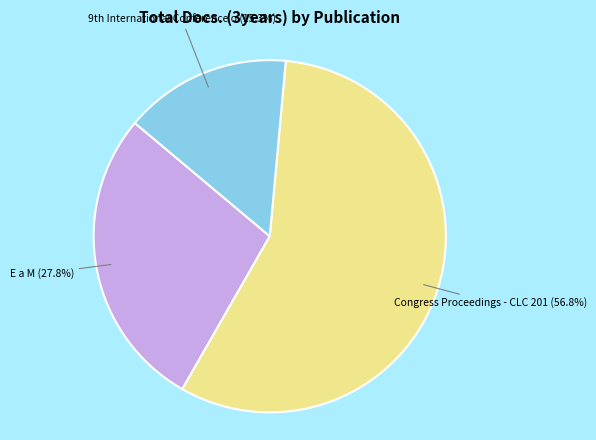

How many segments does this pie chart have?

3